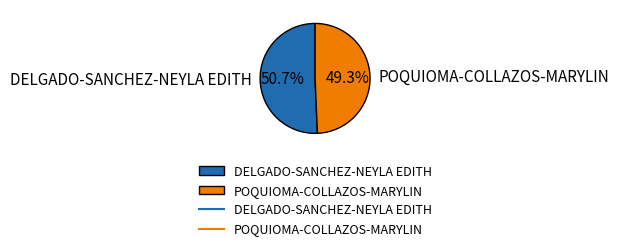

What is the smallest slice in the pie chart?

POQUIOMA-COLLAZOS-MARYLIN